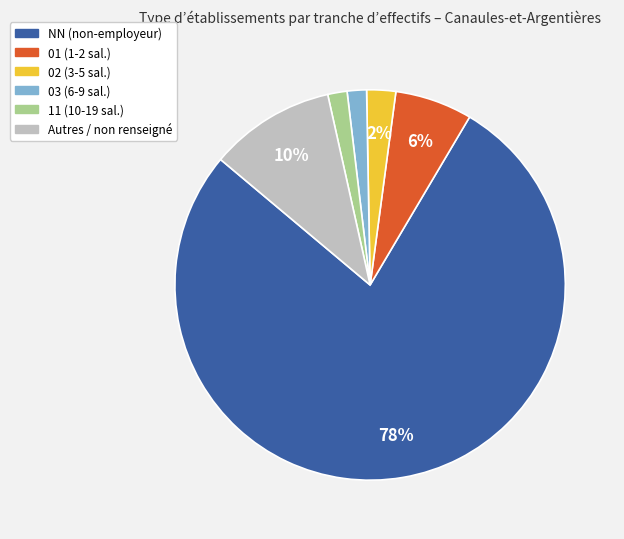

How many slices are in this pie chart?

6